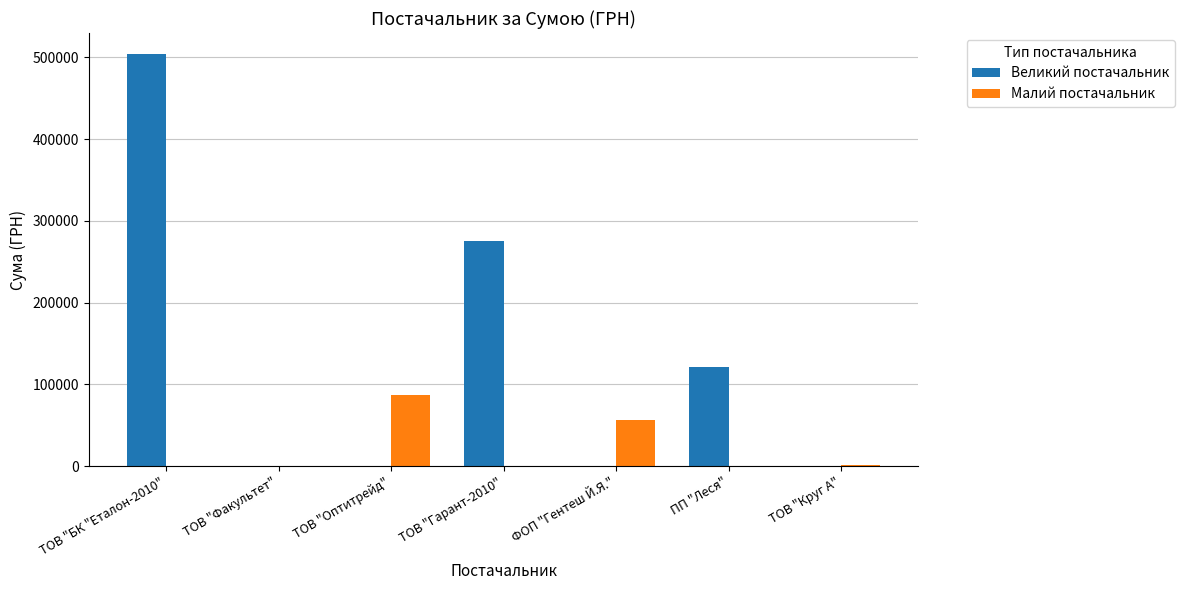

At which label is Великий постачальник closest to 252335?

ТОВ "Гарант-2010"